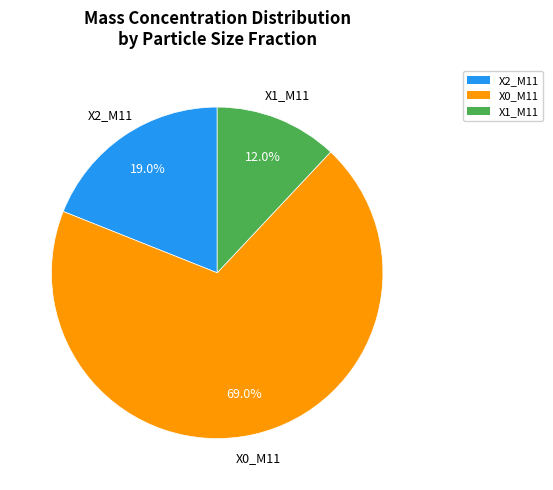

Count the number of slices in the pie.

3